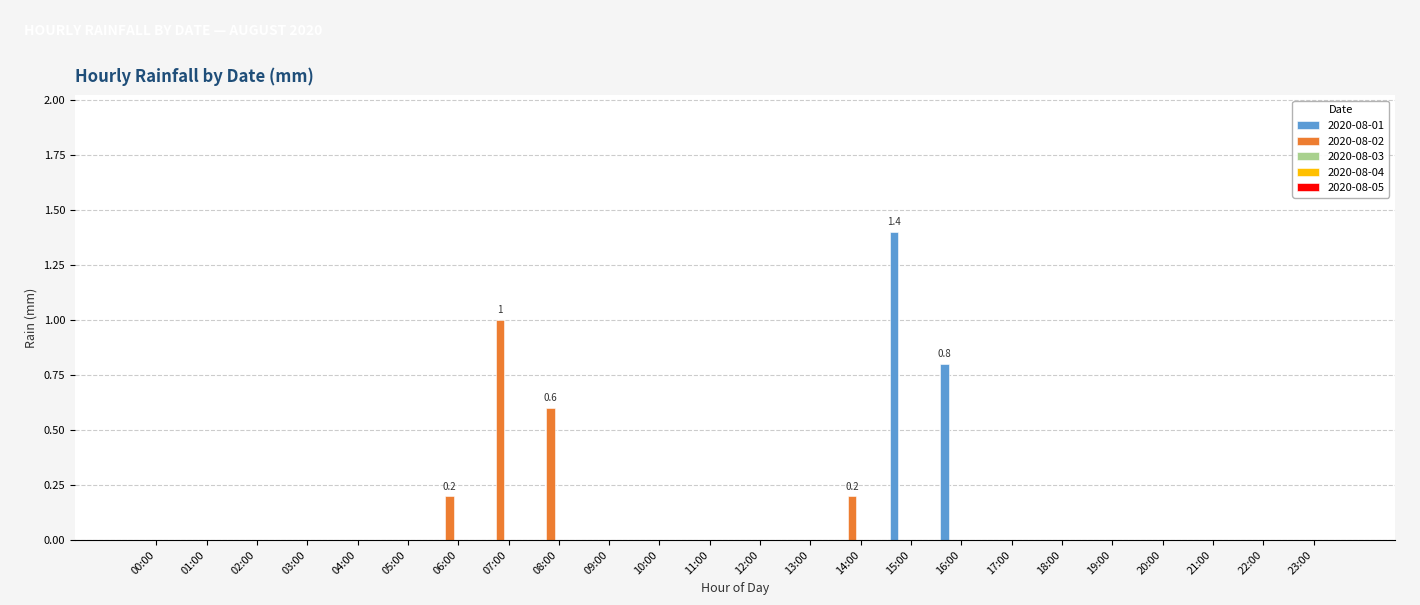

What is the maximum value for 2020-08-02?

1.0